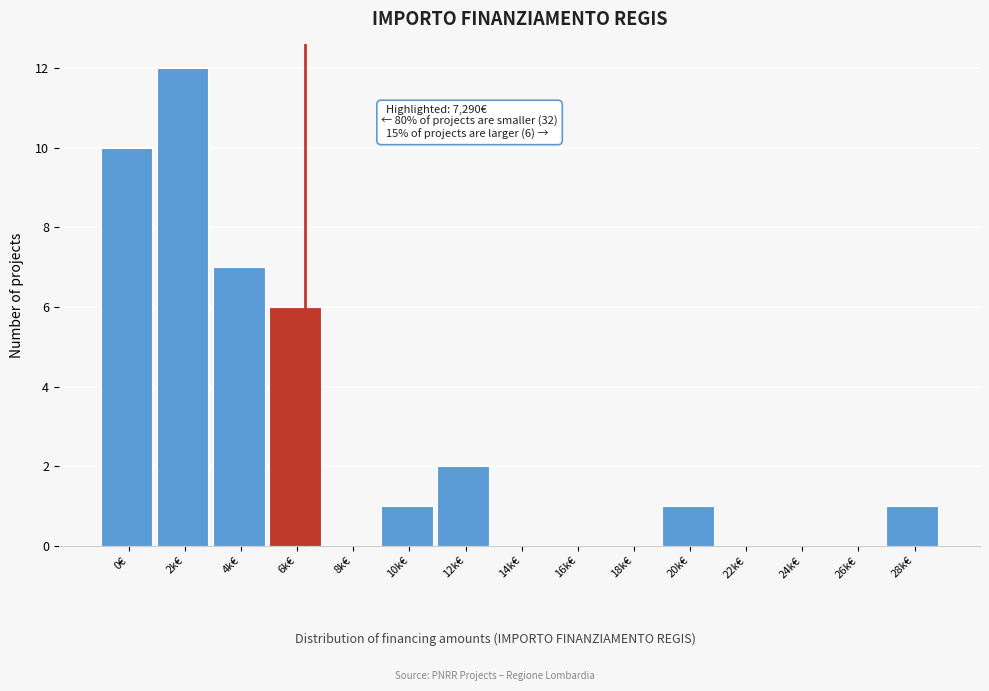

Reading left to right, transcribe all the data shown in this chart.

0€=10	2k€=12	4k€=7	6k€=6	8k€=0	10k€=1	12k€=2	14k€=0	16k€=0	18k€=0	20k€=1	22k€=0	24k€=0	26k€=0	28k€=1